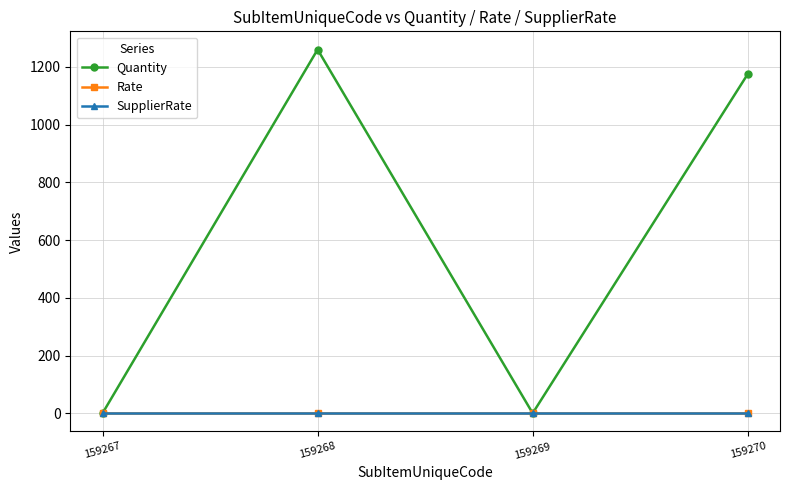

The Rate series shows 0 at 159269. True or false?

True